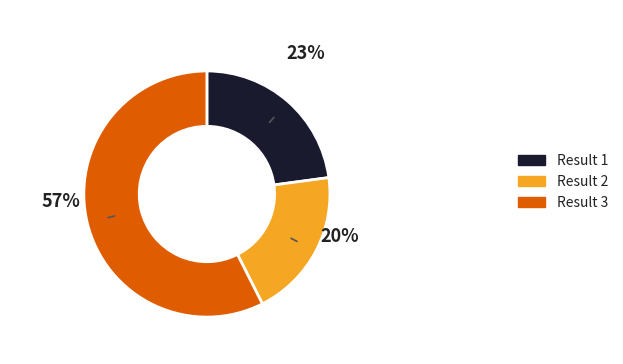

Is there any slice that represents more than half of the pie?

Yes